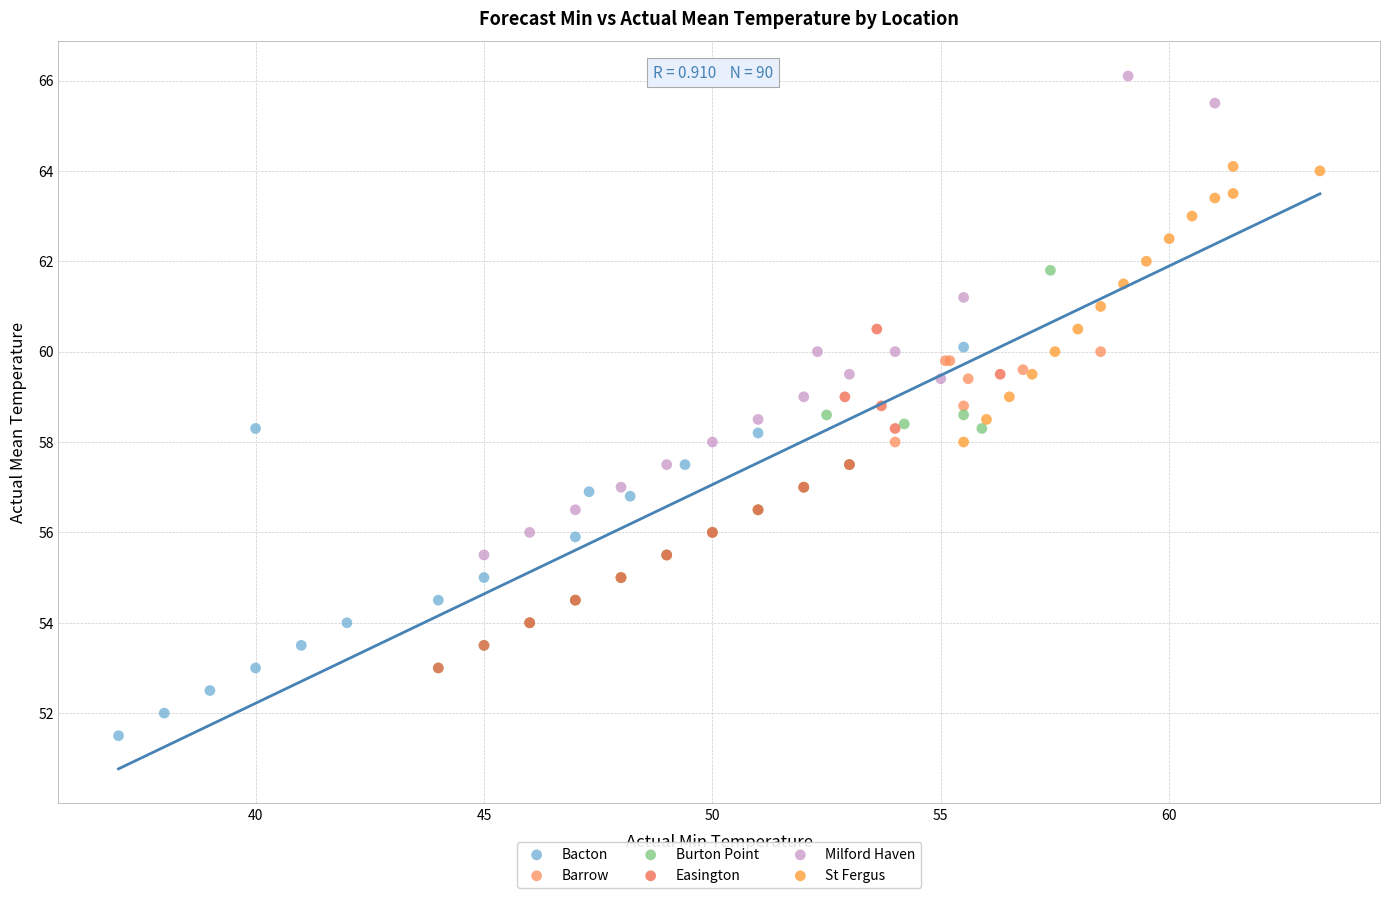

Which series contains the highest Y value?

Milford Haven